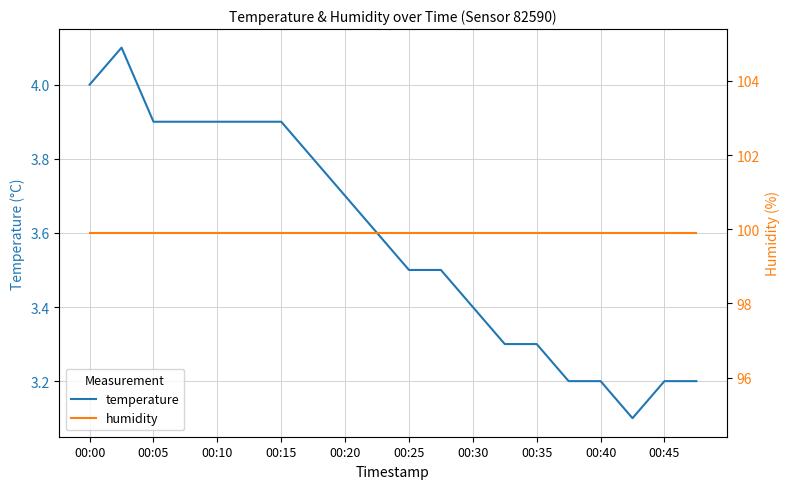

Does the chart display data point markers on the line(s)?

No